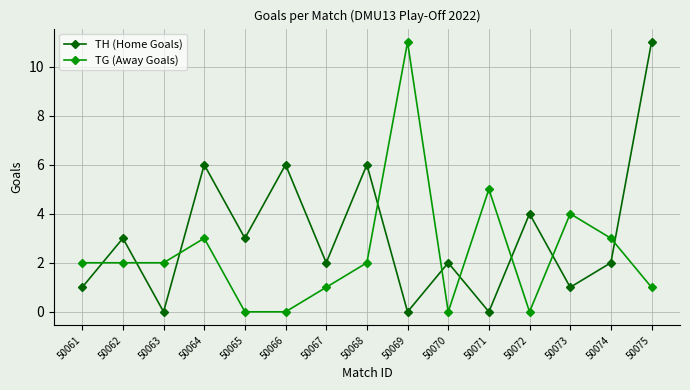

How many intersections are there between TH (Home Goals) and TG (Away Goals)?

9